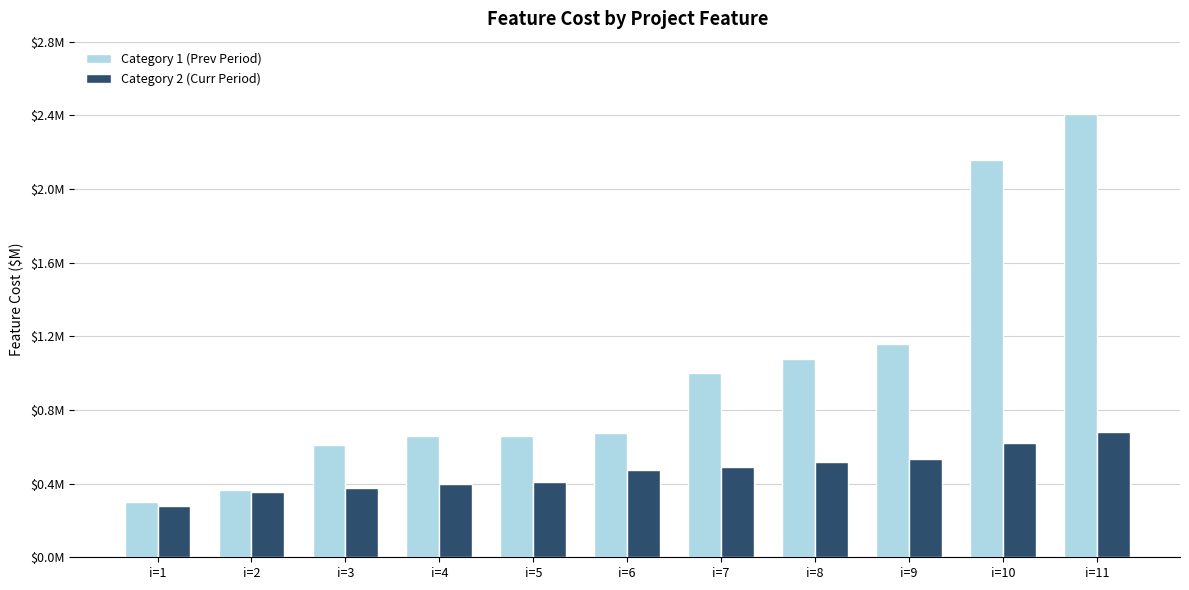

The value of Category 1 (Prev Period) at i=3 is 0.6. True or false?

True